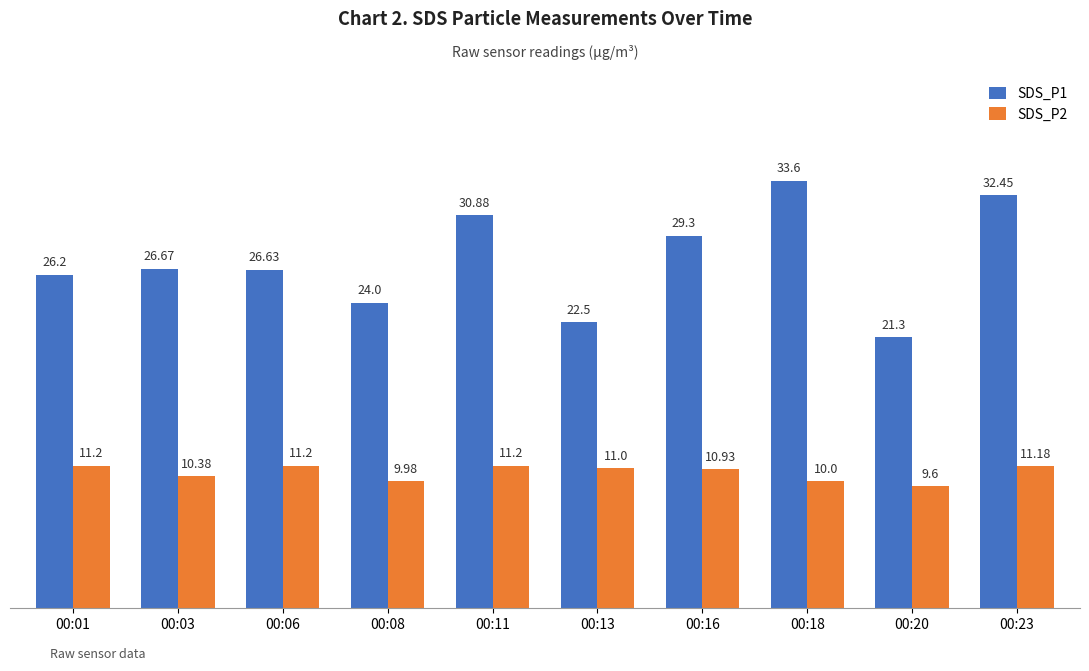

At which category is the sum across all series the highest?

00:23